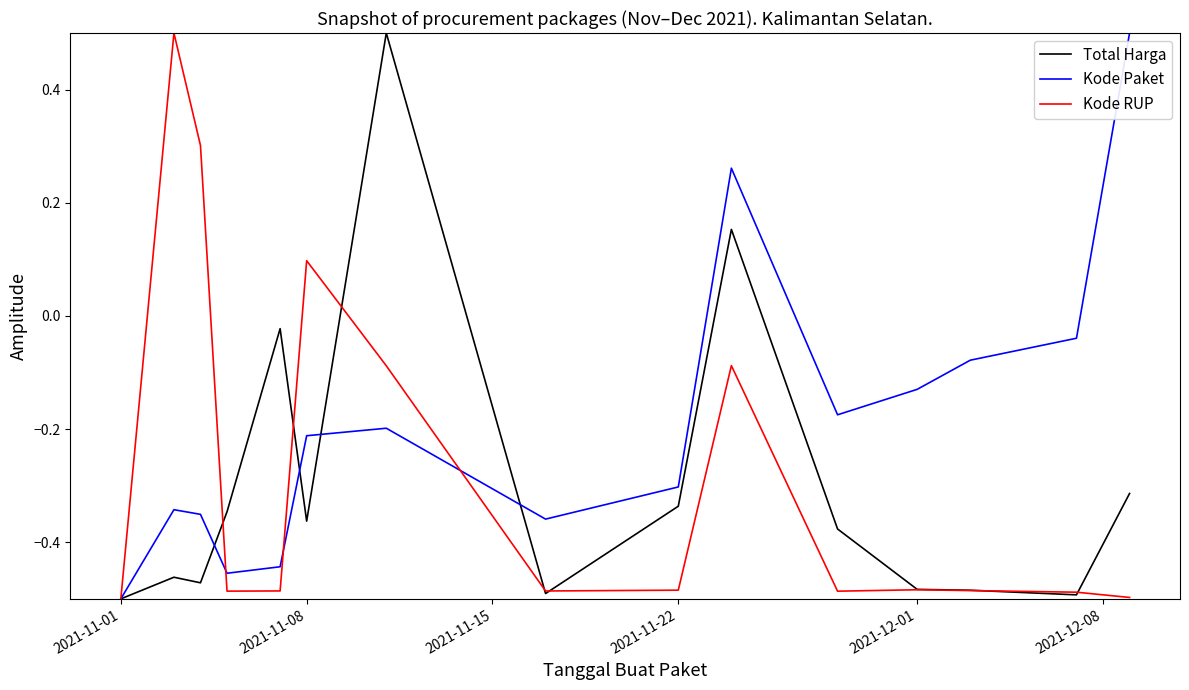

What is the highest value of the Kode Paket series?

0.5